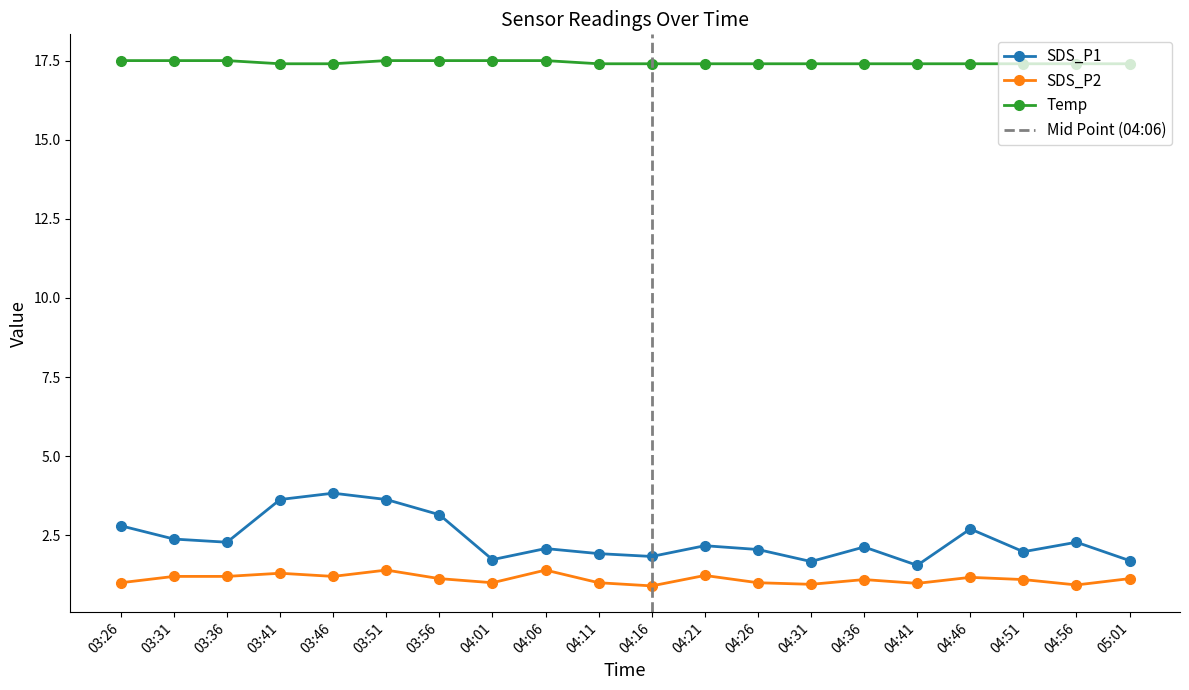

True or false: Temp has a value of 17.4 at 04:46.

True